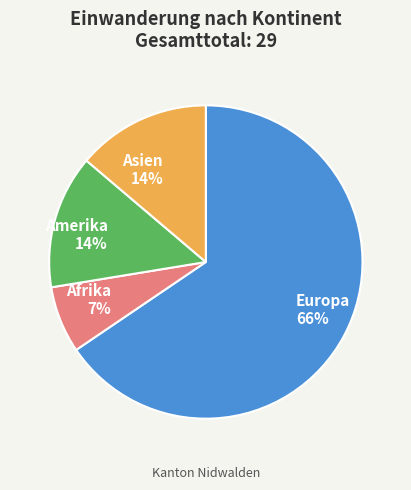

To the nearest percent, what is the combined percentage of Amerika and Asien?

28%